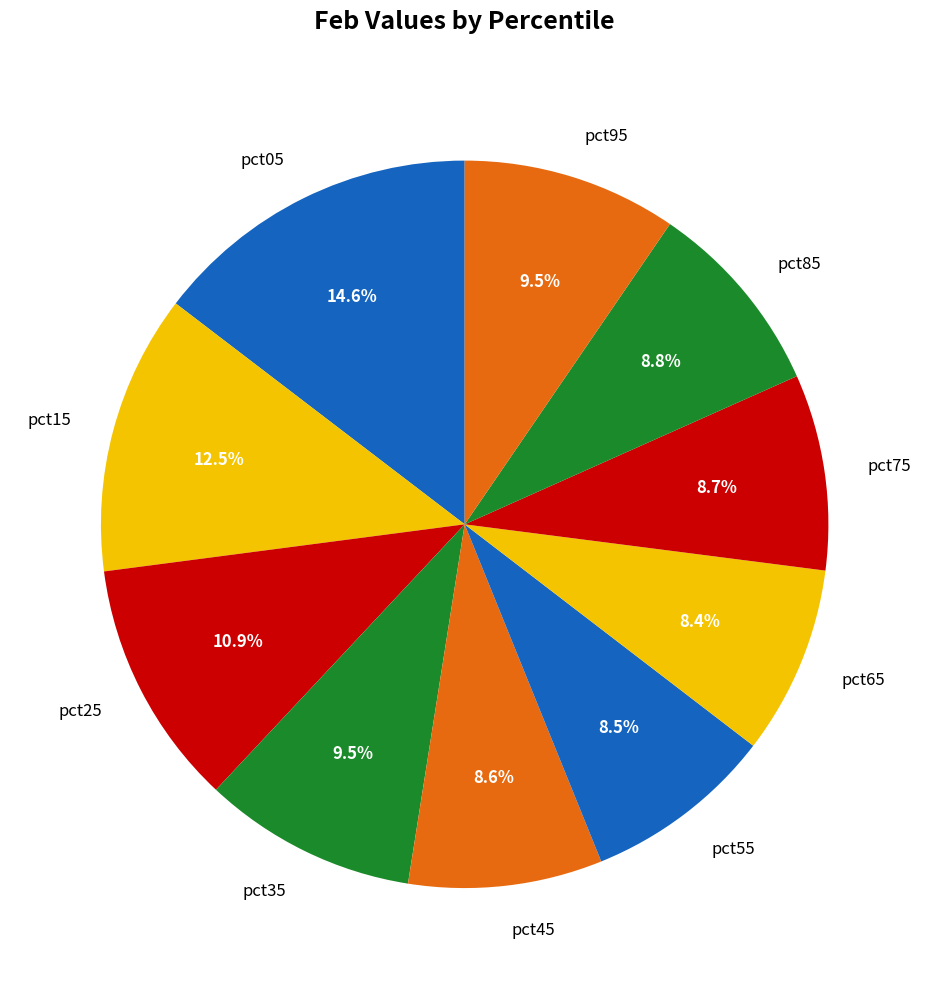

Is it true that pct45 is 1% of the pie?

False